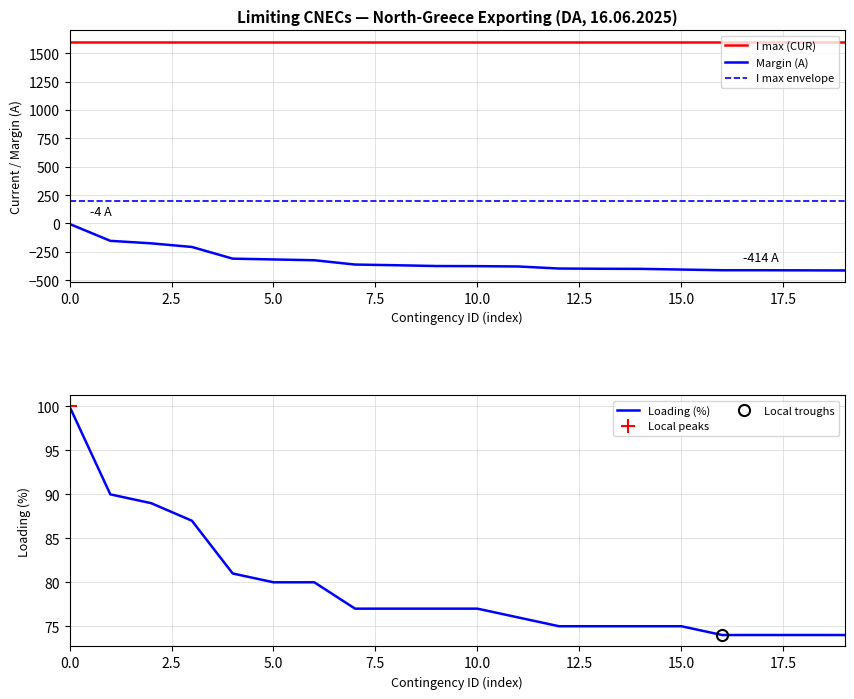

Does the chart have visible grid lines?

Yes